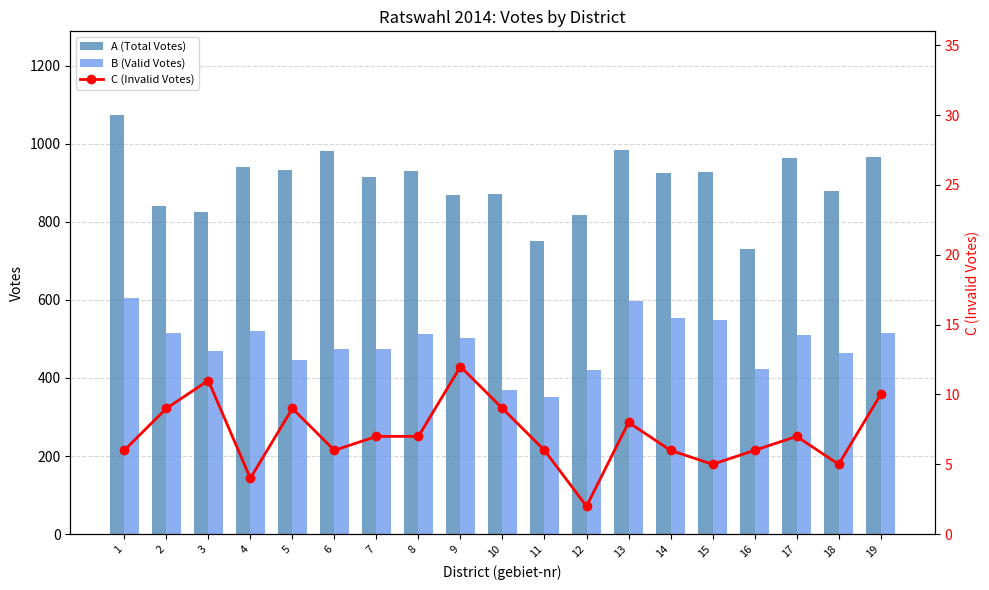

What is the highest value of the C (Invalid Votes) series?

12